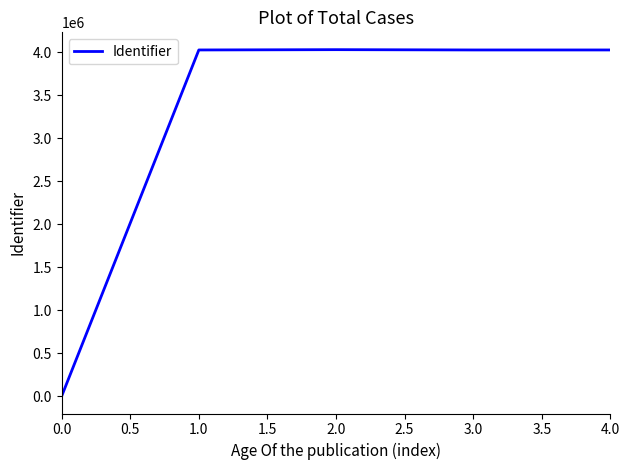

Is it true that the value at 1.0 is 4027337?

True